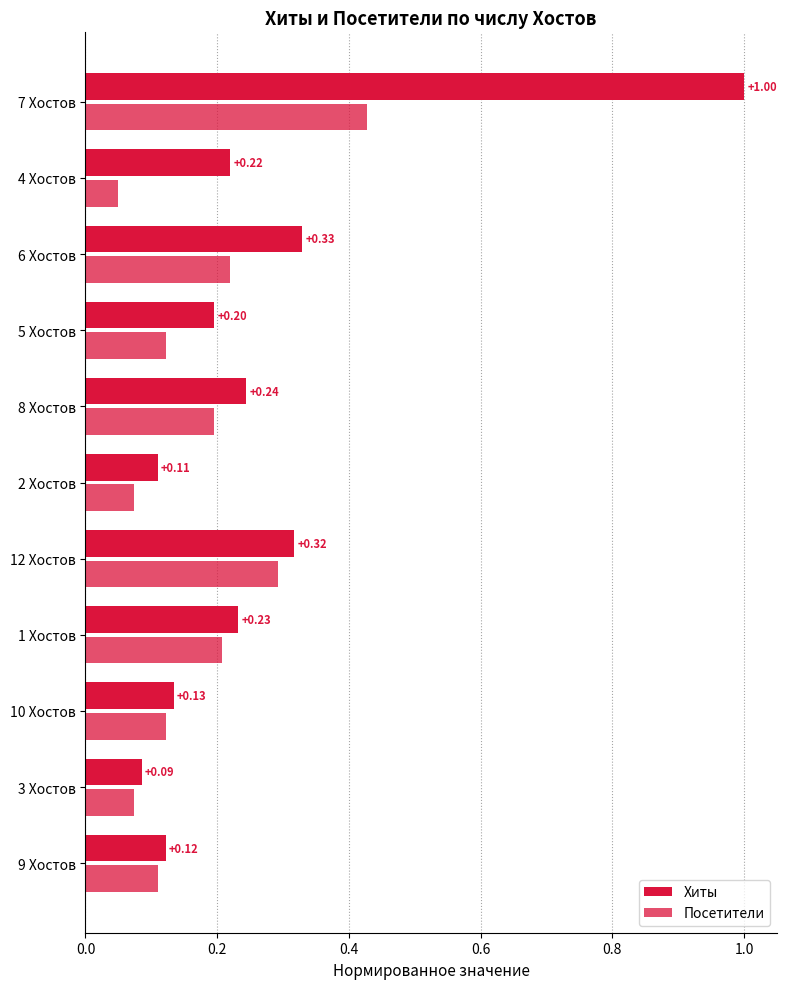

How many series are shown in this chart?

2